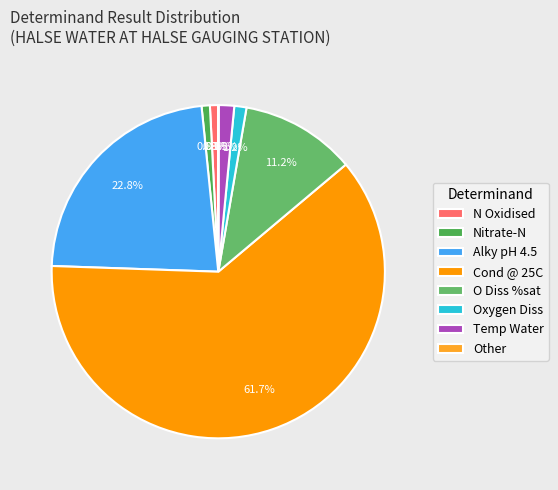

Does any single category account for the majority?

Yes